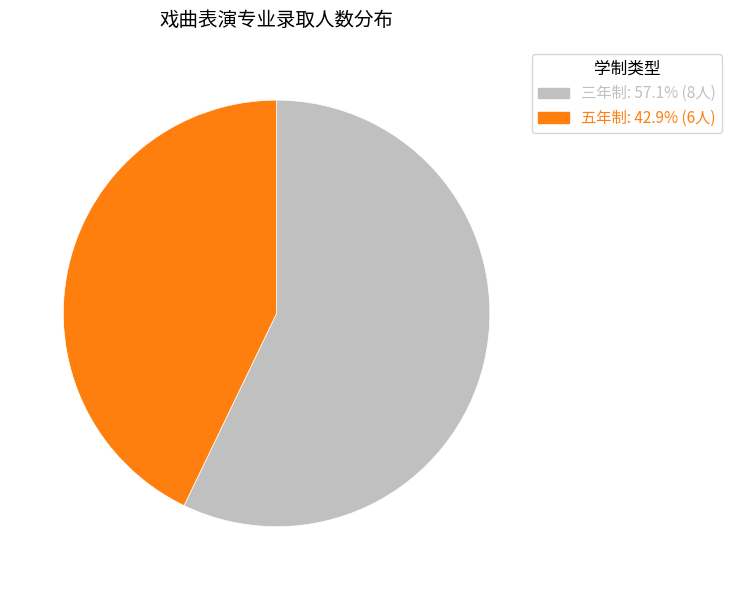

Which has a higher value, 五年制 or 三年制?

三年制